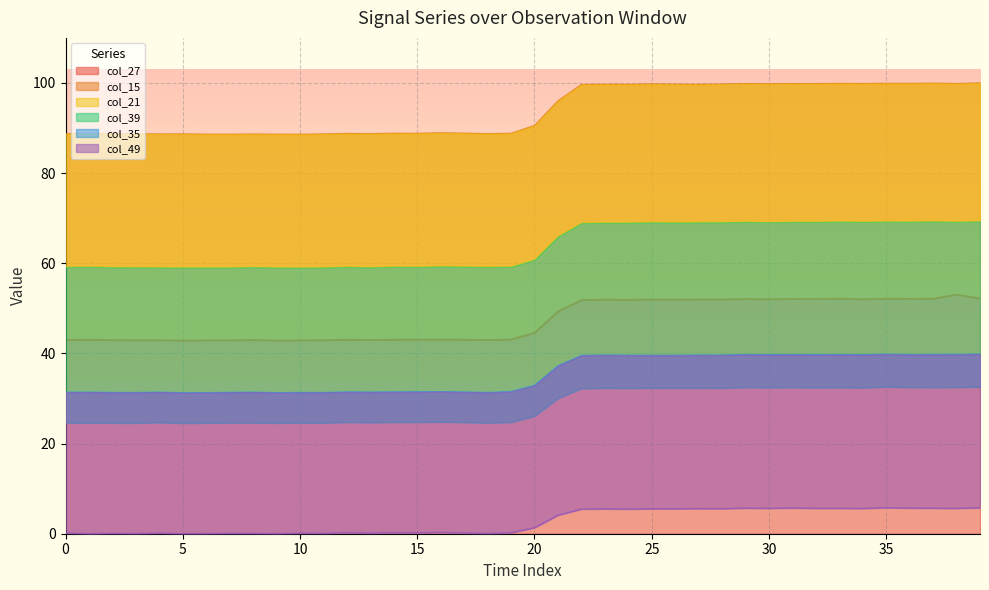

Which series has the widest spread of values?

col_15